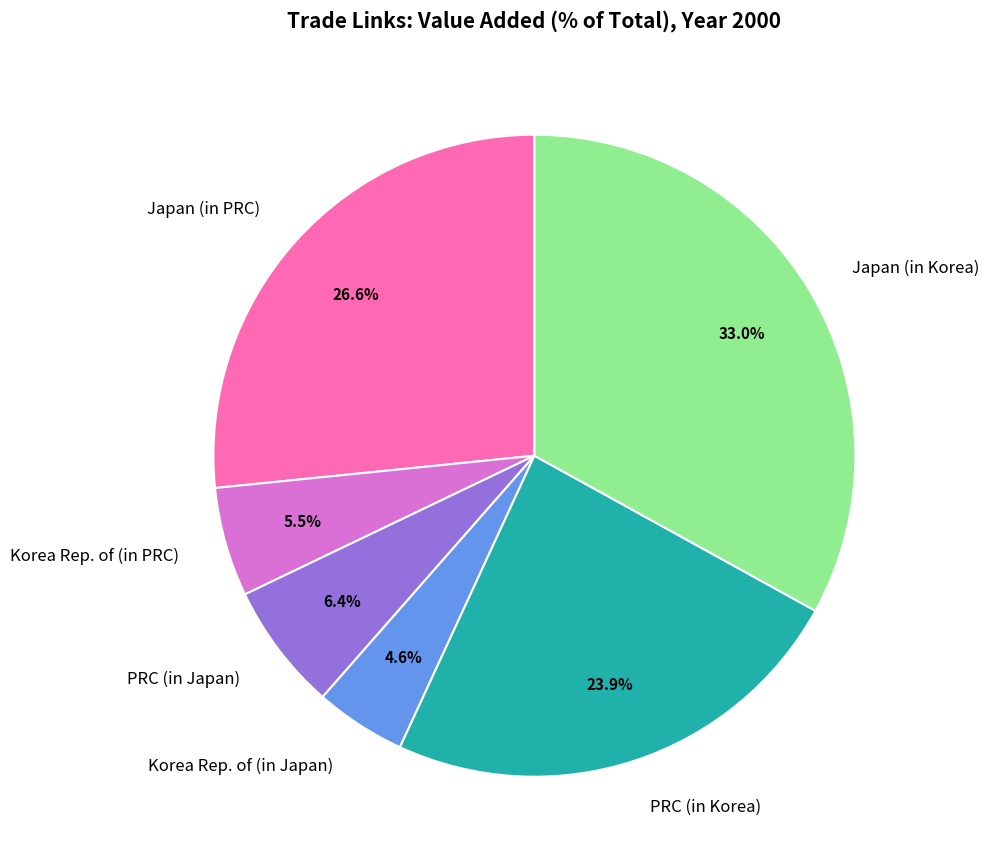

To the nearest percent, what is the difference between the Japan (in PRC) and PRC (in Japan) slice percentages?

20%